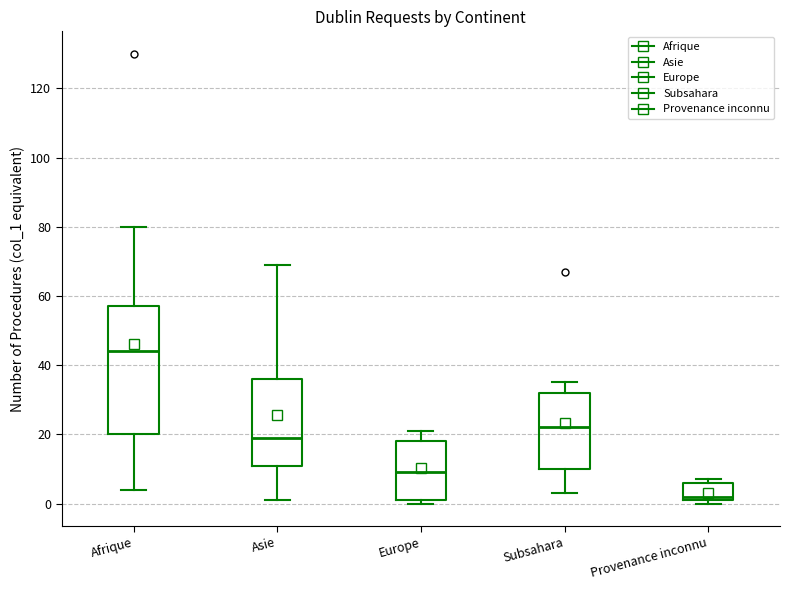

Which box is the tallest, from its lower edge to its upper edge?

Afrique